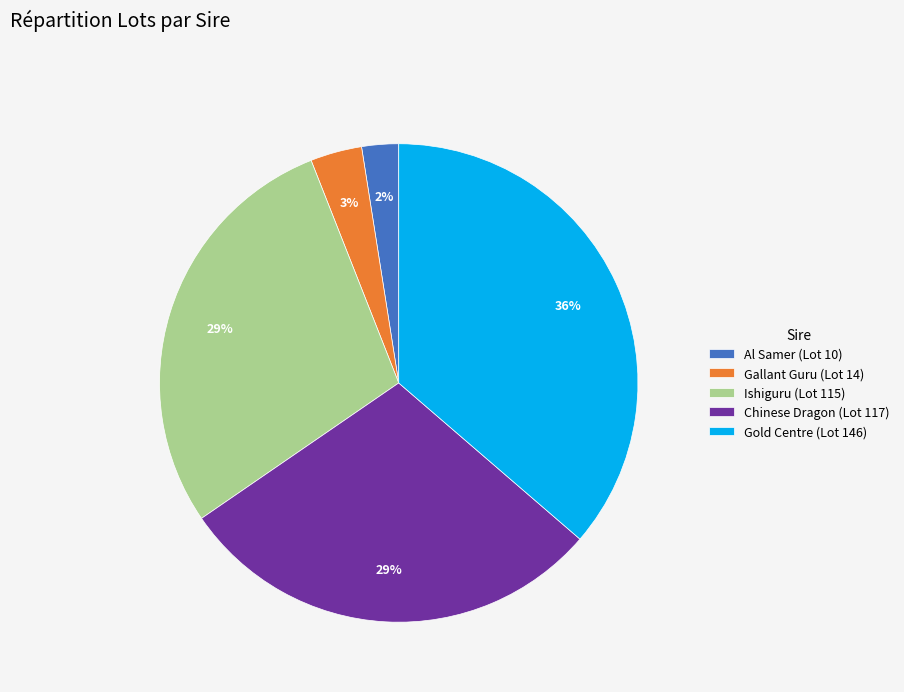

Is it true that Al Samer is 2% of the pie?

True